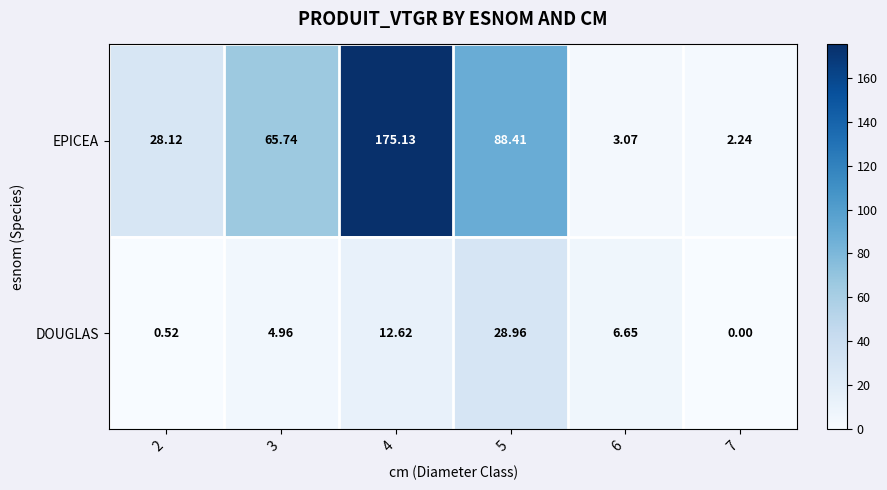

At 6, list the series in order from smallest to largest.

EPICEA, DOUGLAS